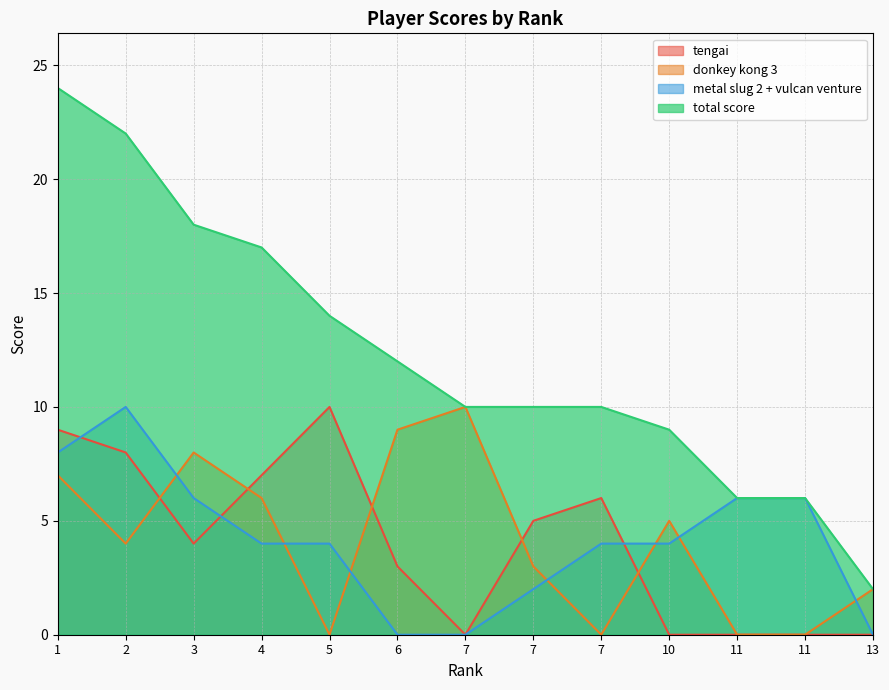

True or false: donkey kong 3 and metal slug 2 + vulcan venture intersect in this chart.

True